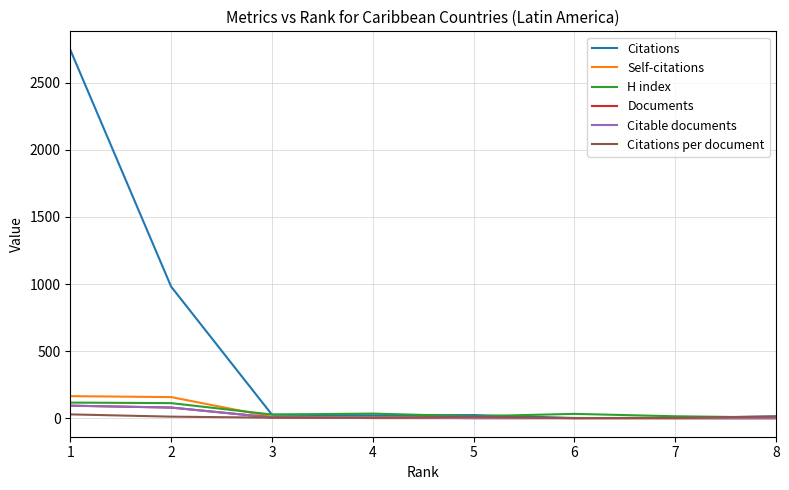

Is this an area chart (filled region under the line)?

No